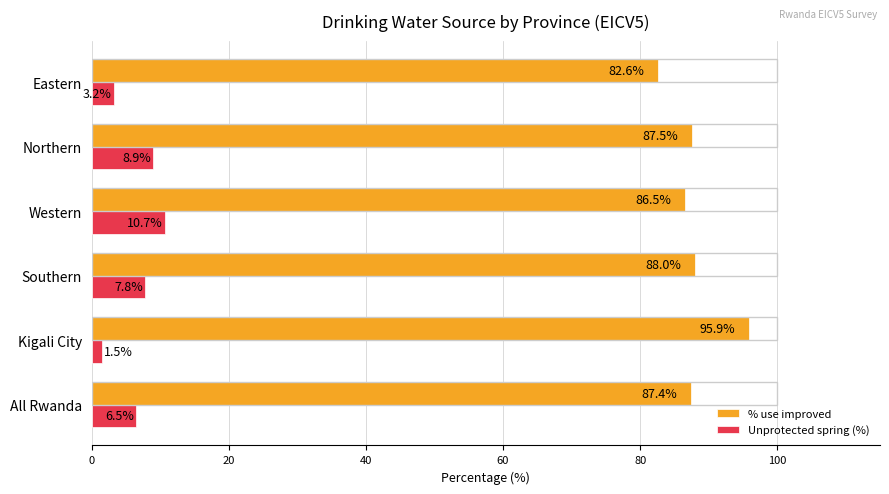

The value of % use improved at All Rwanda is 87.4. True or false?

True